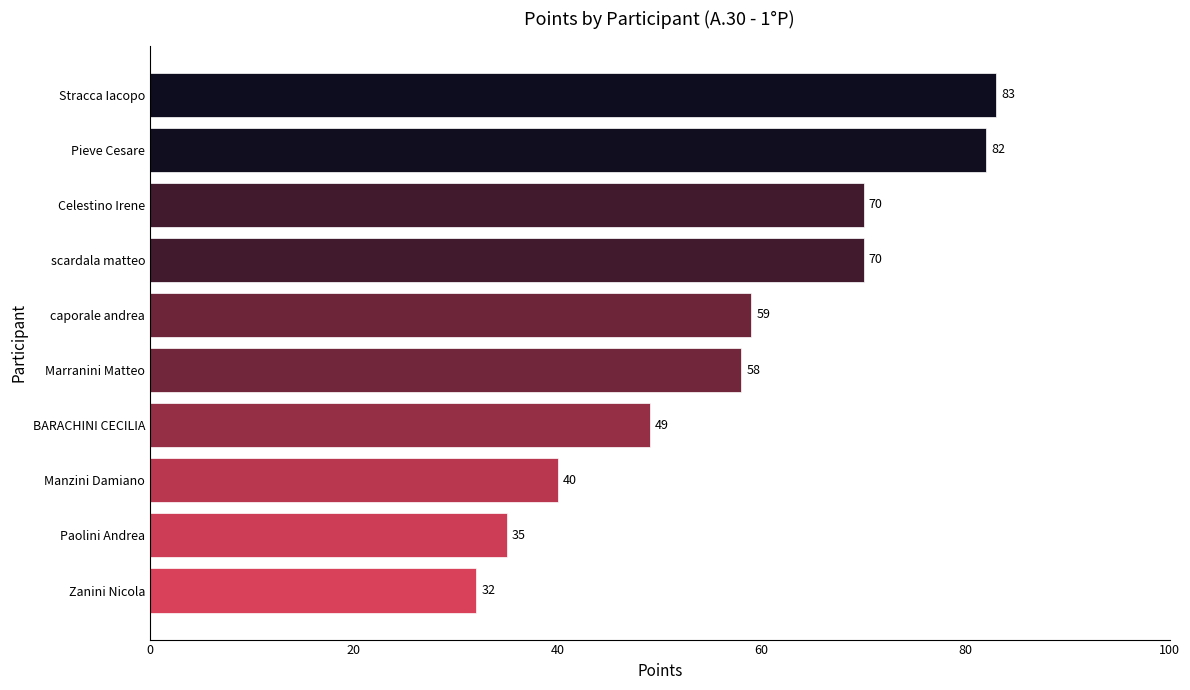

Where is the data nearest to the value 57?

Marranini Matteo